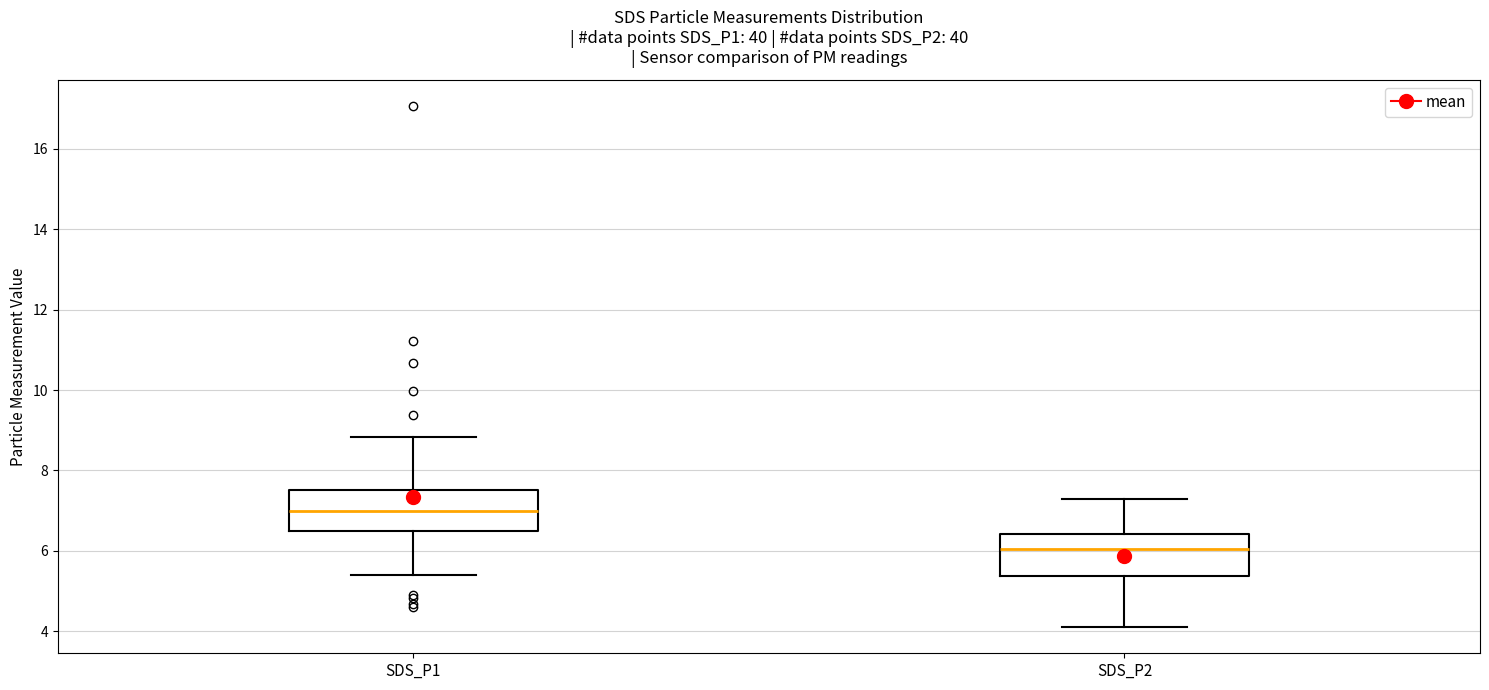

Which box has the lowest median line?

SDS_P2